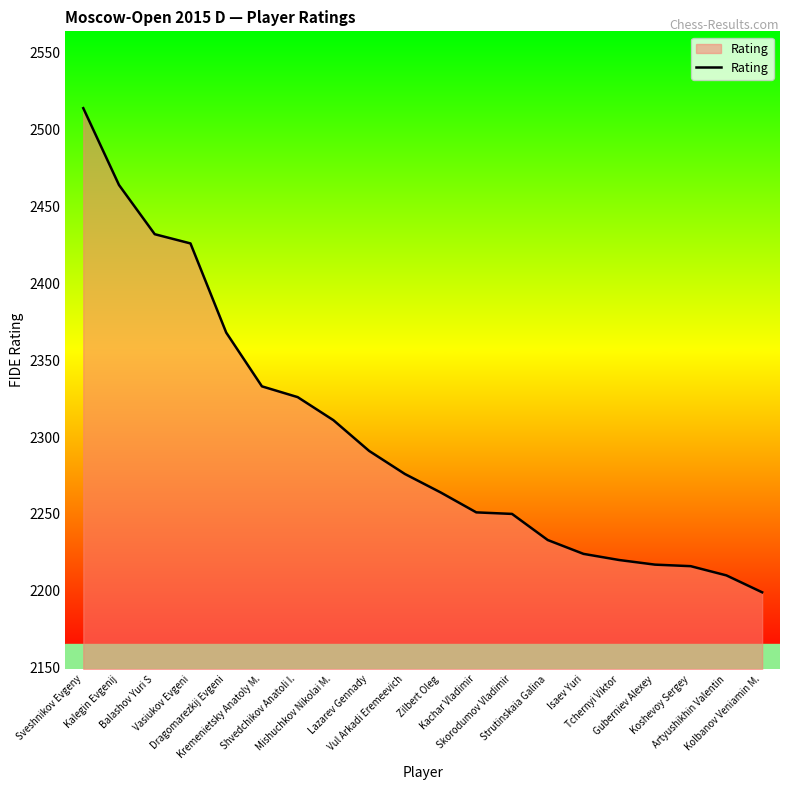

What is the difference between the maximum and minimum values?

315